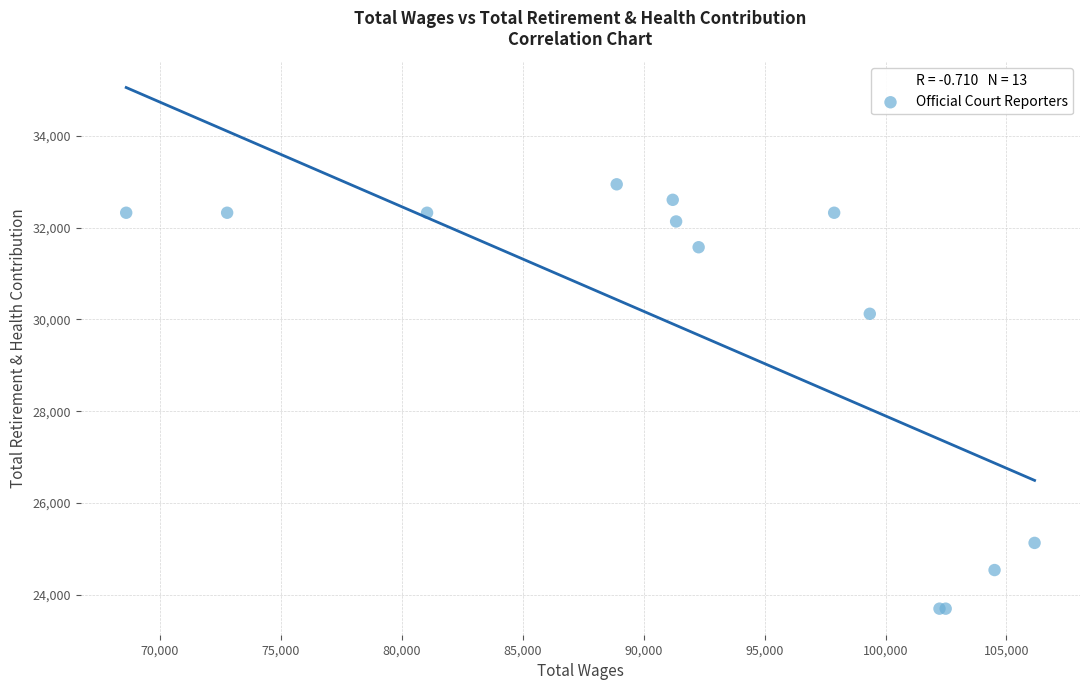

What Y value in the scatter plot is closest to 28319?

30123